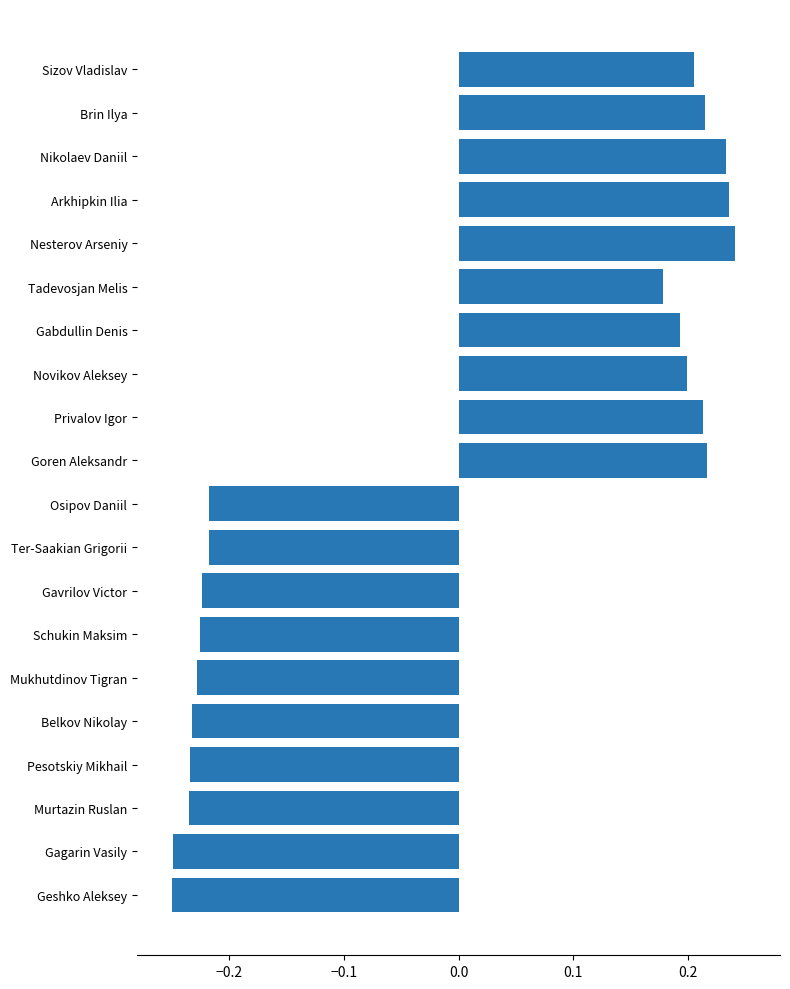

What is the difference between the maximum and second lowest values?

0.5